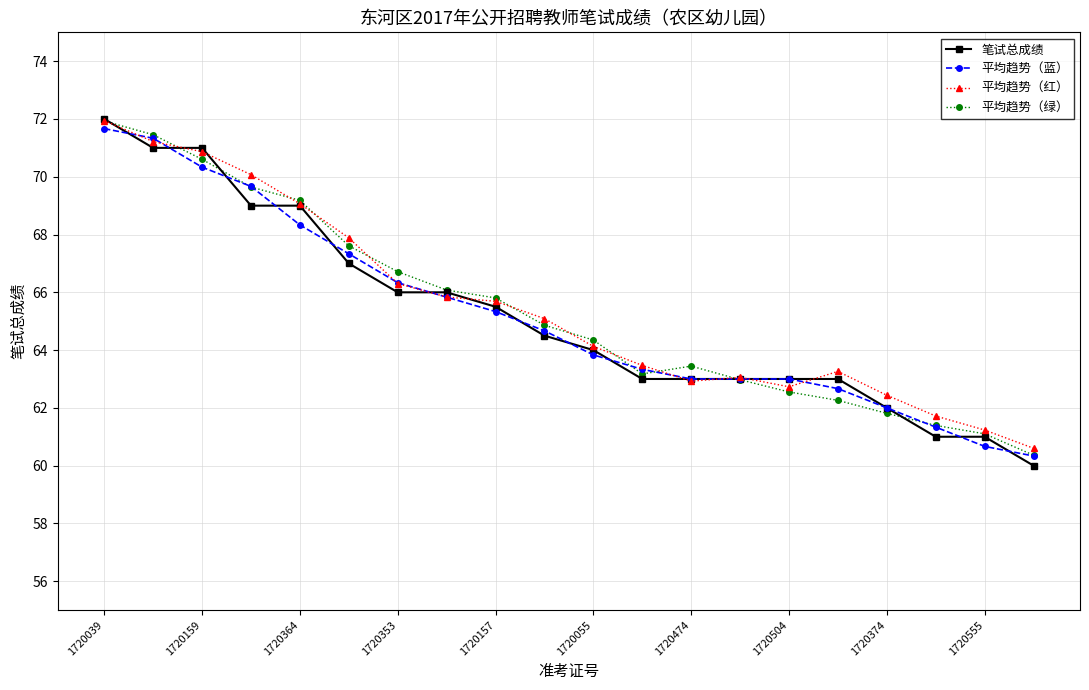

Count the number of data series in this chart.

4